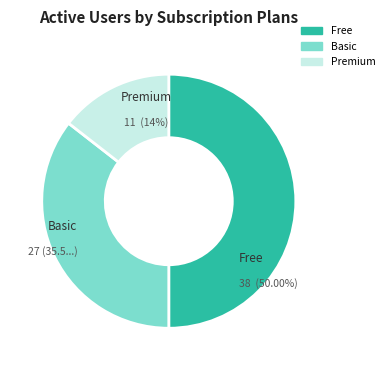

How many segments does this pie chart have?

3